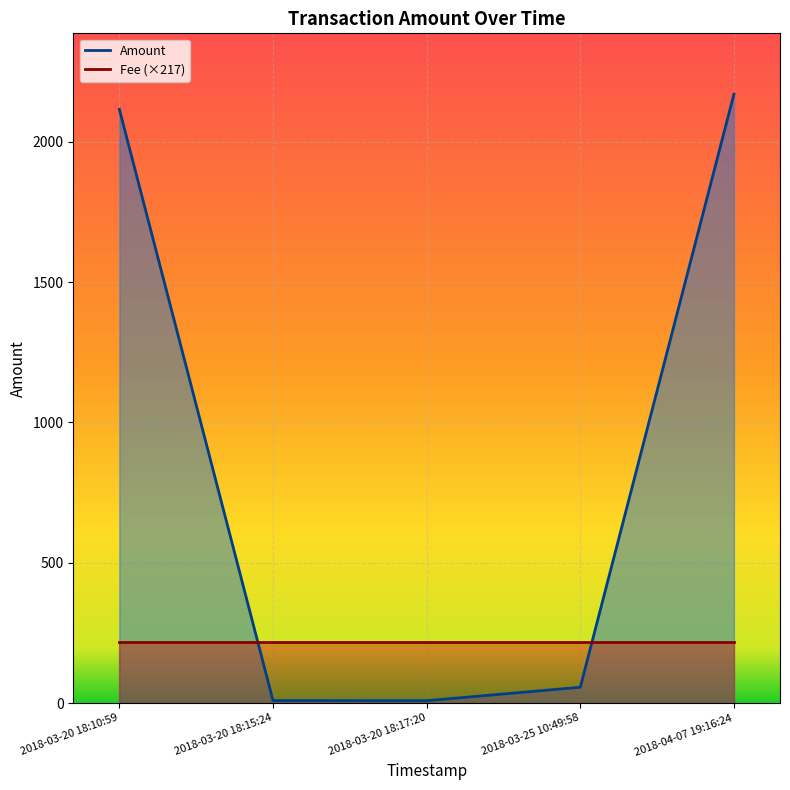

True or false: Amount and Fee (×217) intersect in this chart.

True